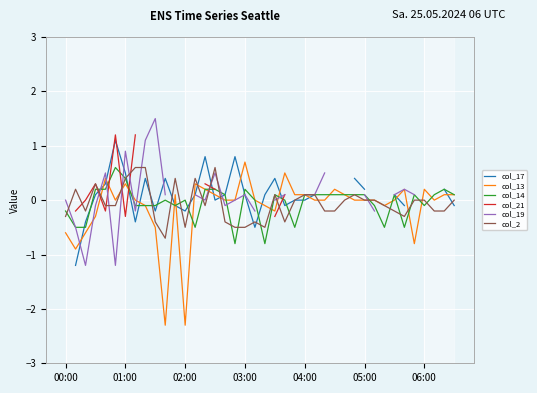

What is the difference between the maximum and minimum values in the col_19 series?

2.7